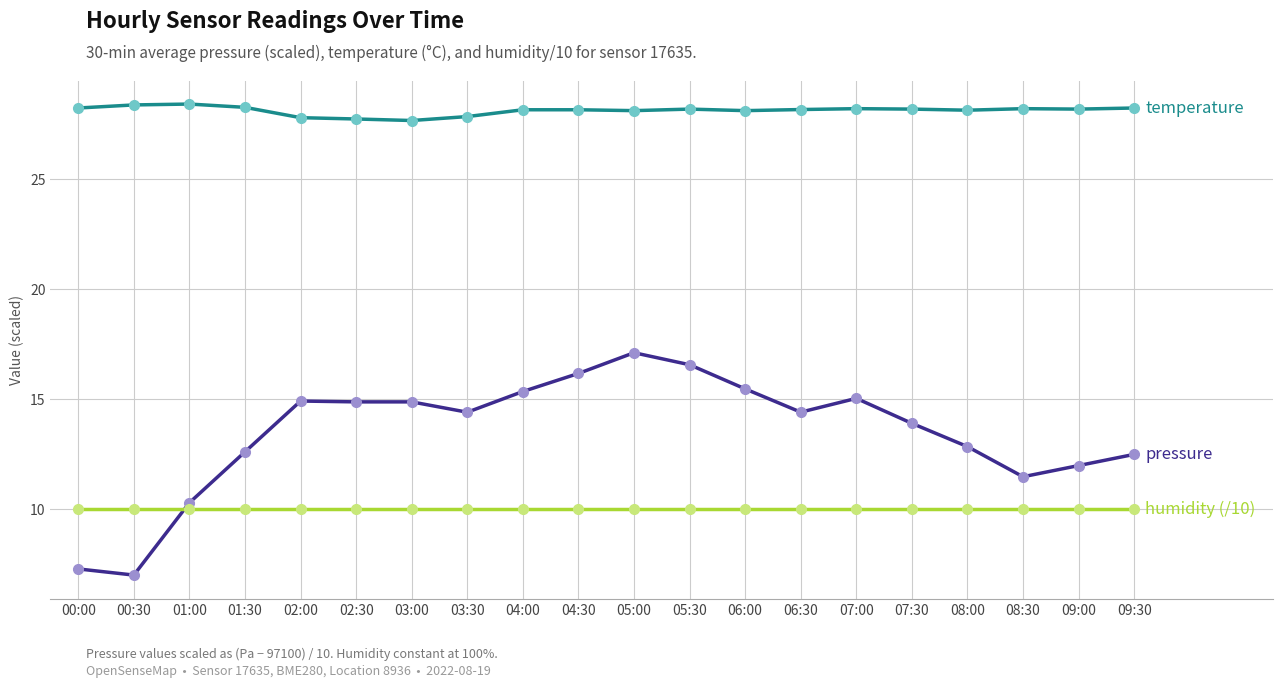

What is the spread (max minus min) of values at 05:30?

18.2